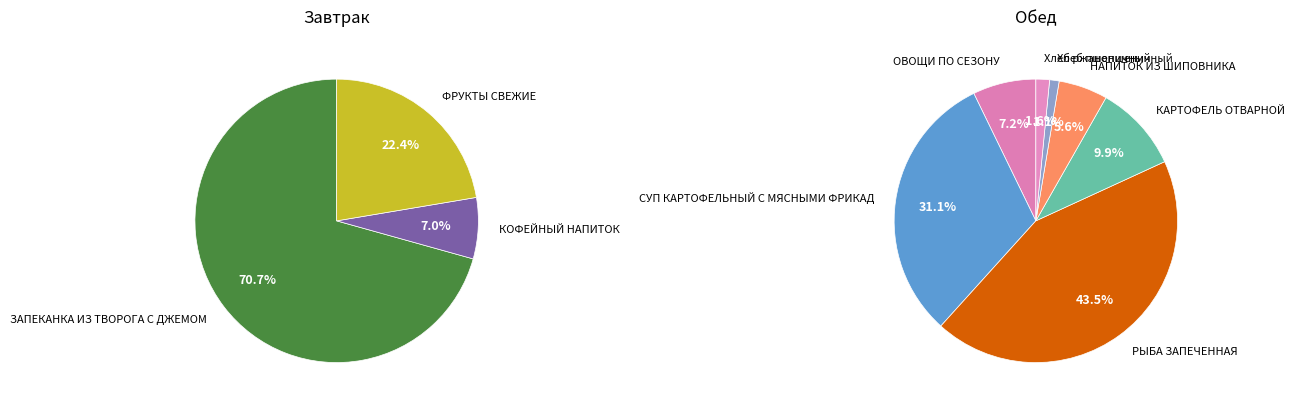

True or false: ЗАПЕКАНКА ИЗ ТВОРОГА С ДЖЕМОМ accounts for 13% of the total.

False